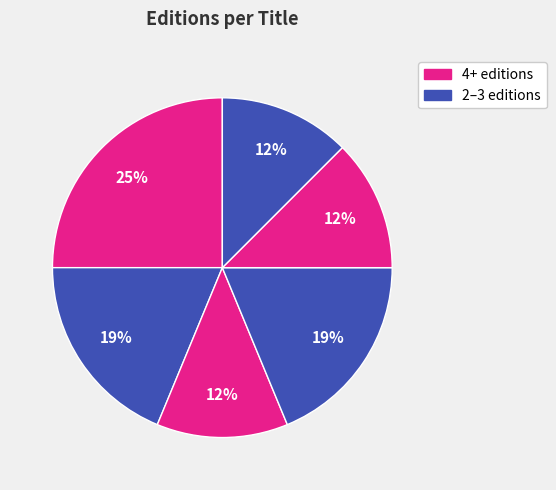

How many segments does this pie chart have?

6